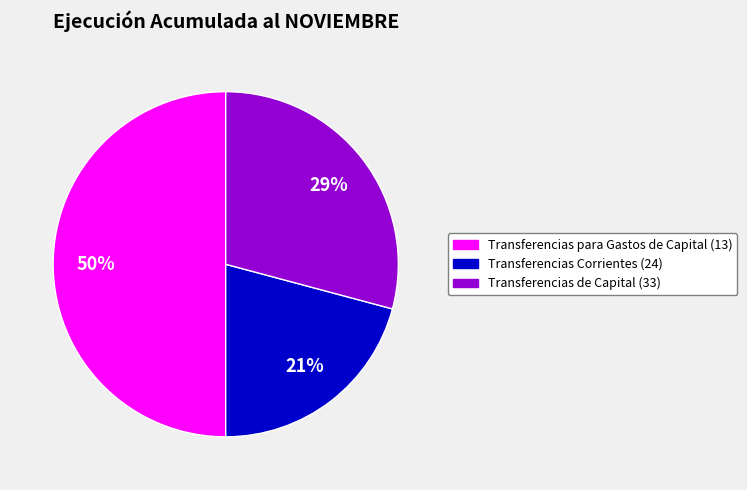

To the nearest percent, what is the average slice percentage?

33%